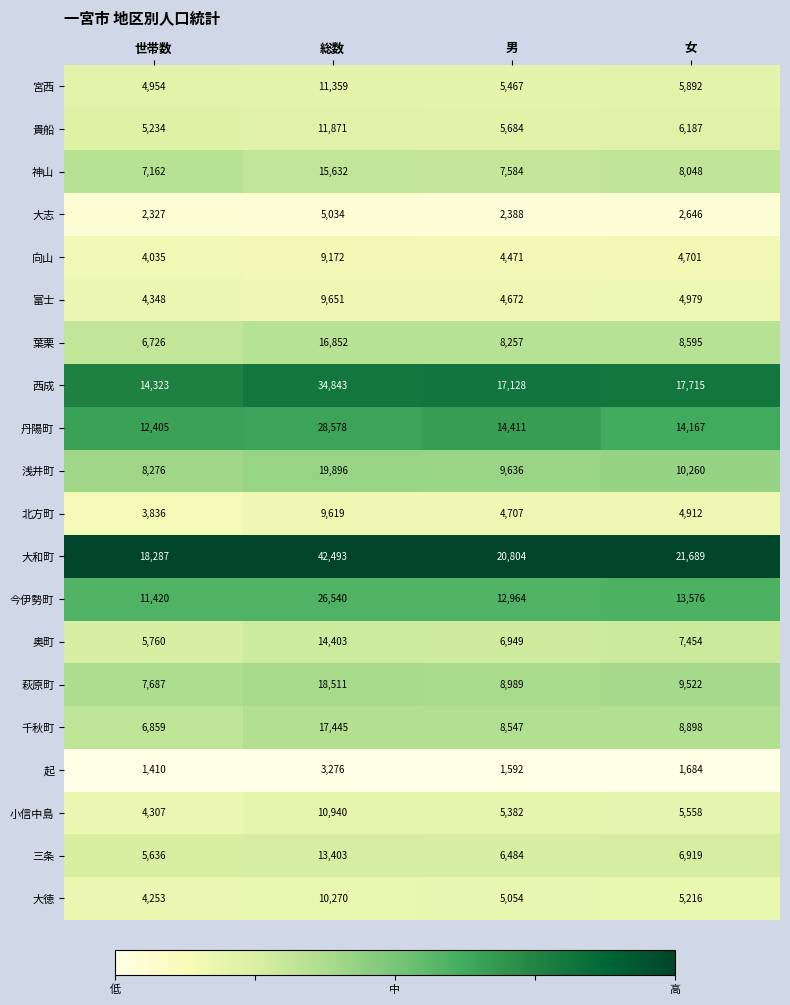

What is the lowest value of the 富士 series?

4348